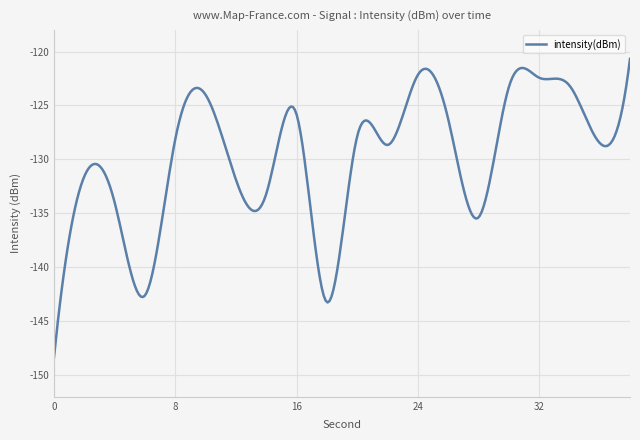

What is the maximum value shown in the chart?

-120.7